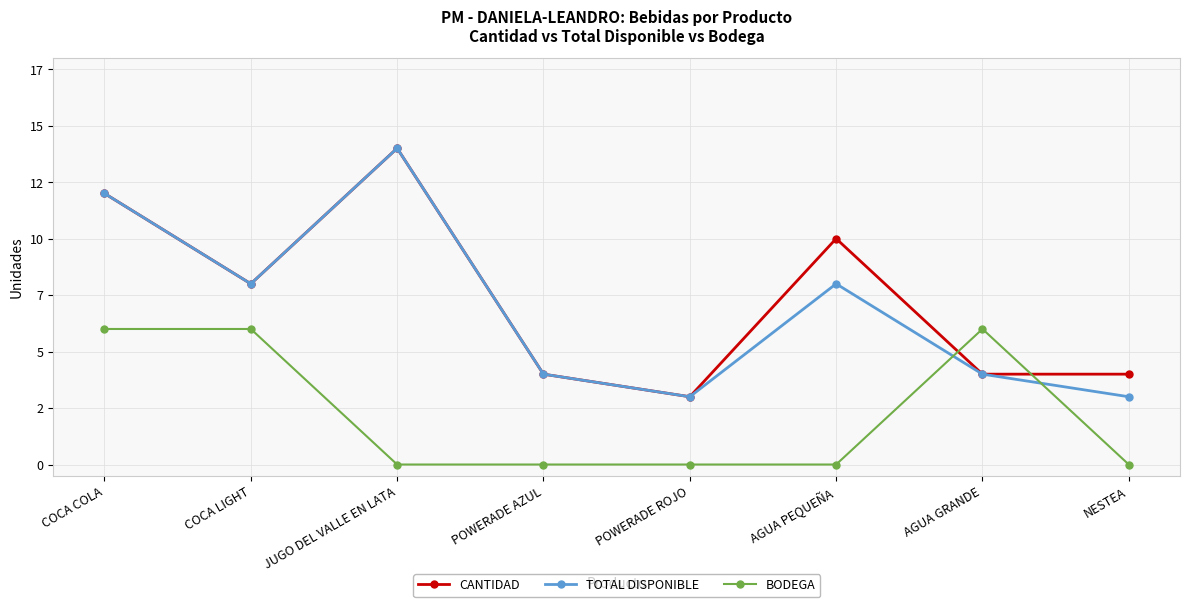

Which series has the largest total across all categories?

CANTIDAD